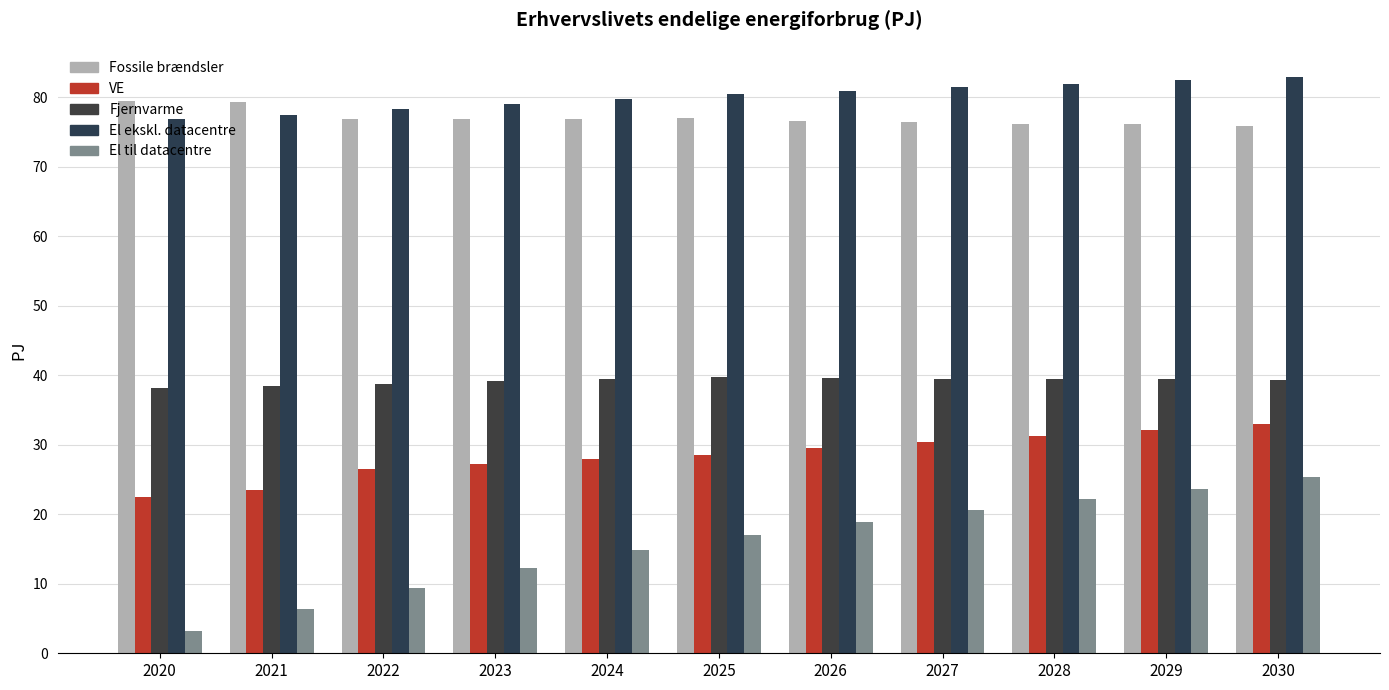

What is the lowest value of the Fjernvarme series?

38.2